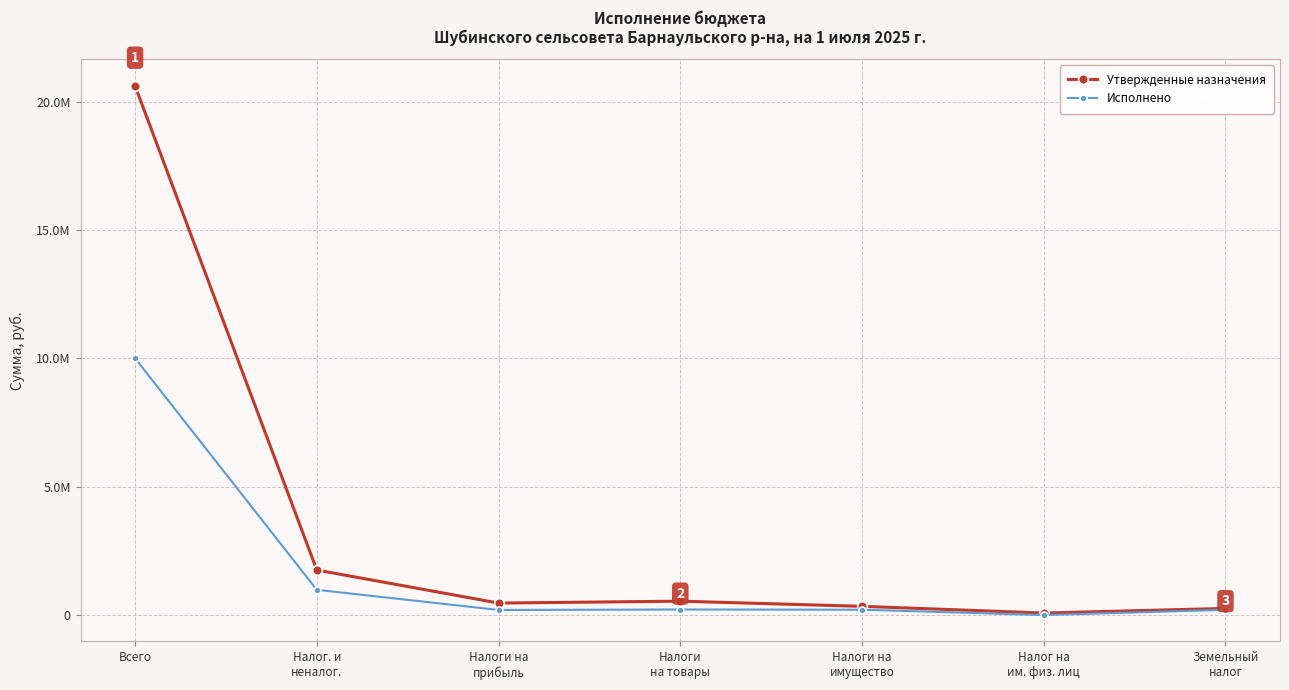

Rank the categories by Исполнено value from lowest to highest.

Налог на
им. физ. лиц, Налоги на
прибыль, Земельный
налог, Налоги на
имущество, Налоги
на товары, Налог. и
неналог., Всего